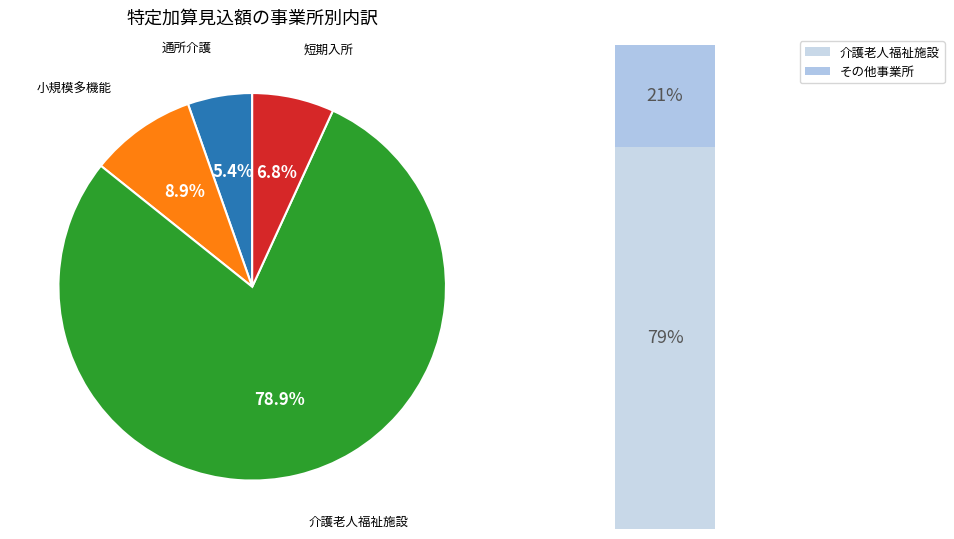

Which slice represents more than half of the pie?

介護老人福祉施設